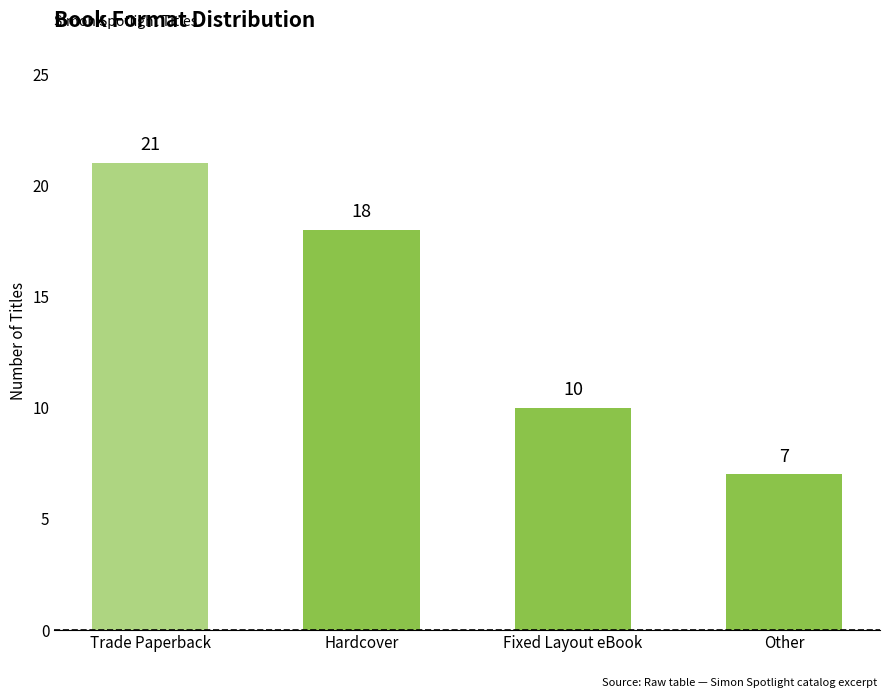

List the labels in order of value, largest first.

Trade Paperback, Hardcover, Fixed Layout eBook, Other